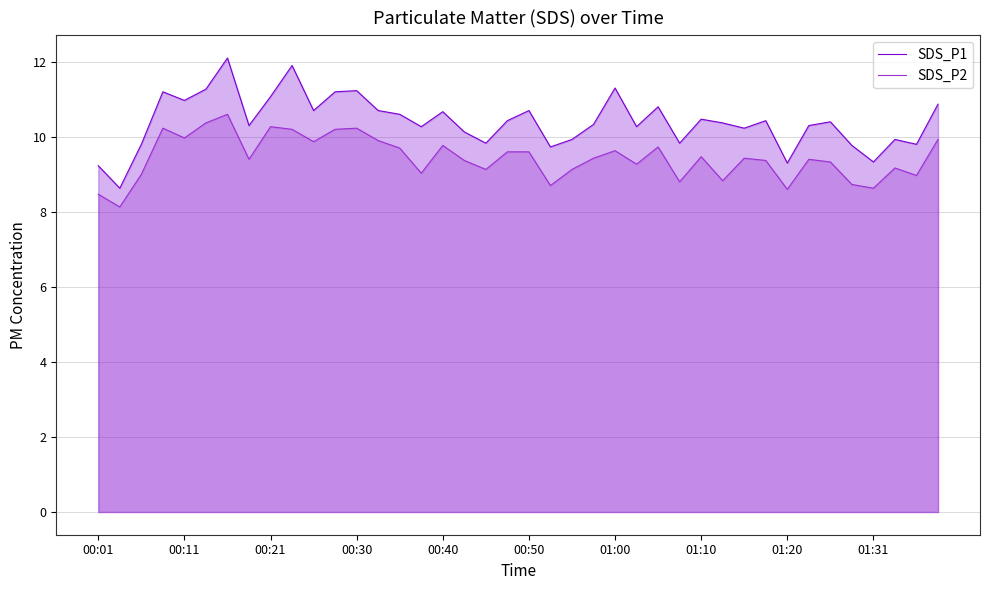

What is the difference between the SDS_P1 values at 25 and 18?

0.4